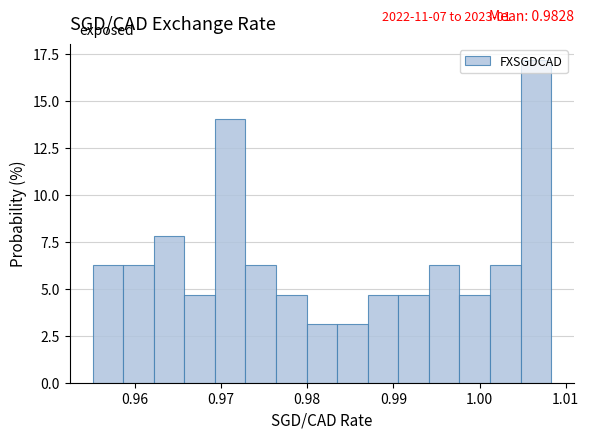

Read against the x-axis, roughly where is the centre of the tallest bar?

1.007